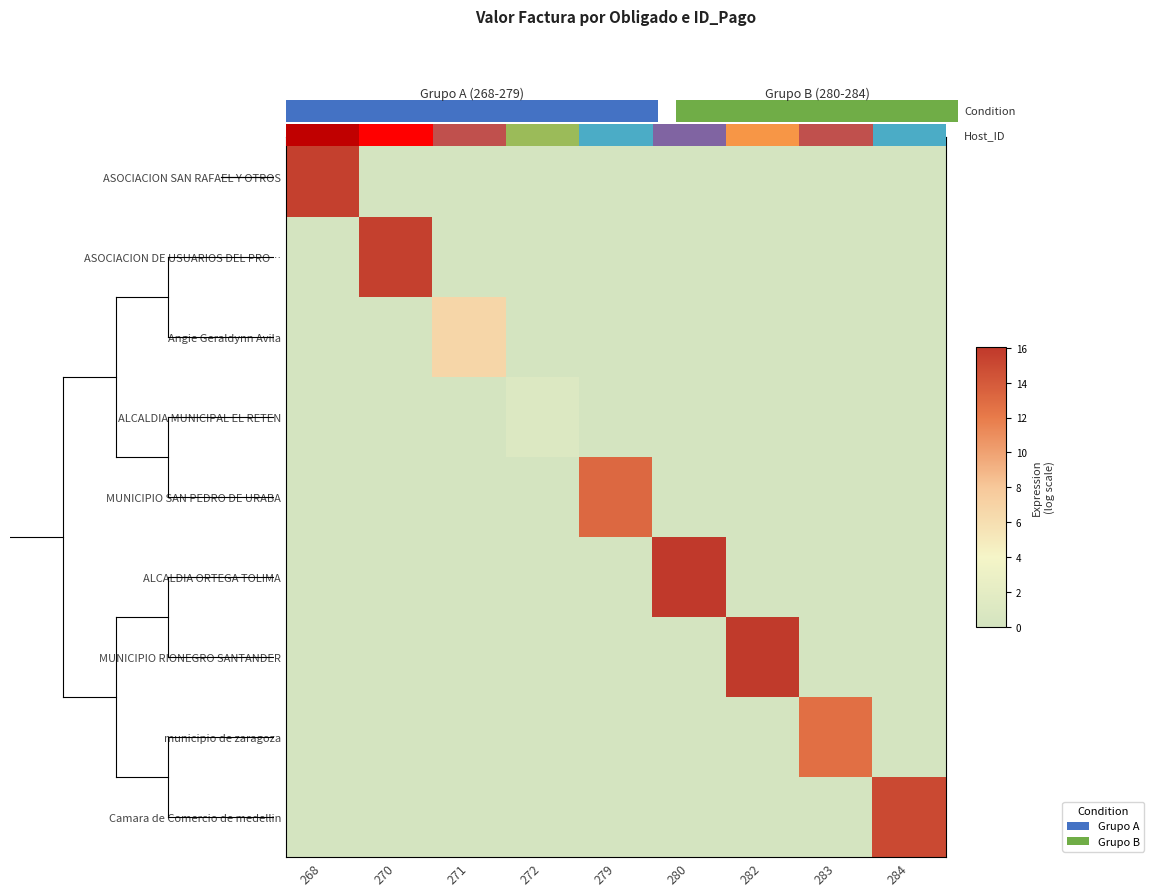

What is the spread (max minus min) of values at 282?

15.9